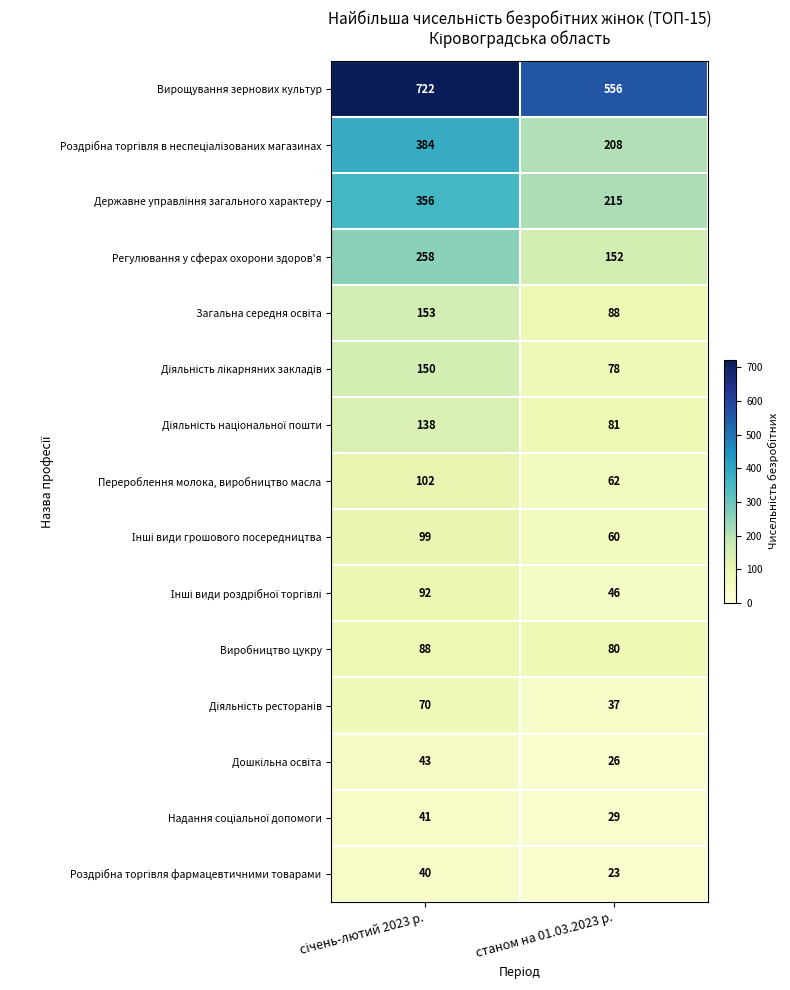

Which series has the largest total across all categories?

Вирощування зернових культур